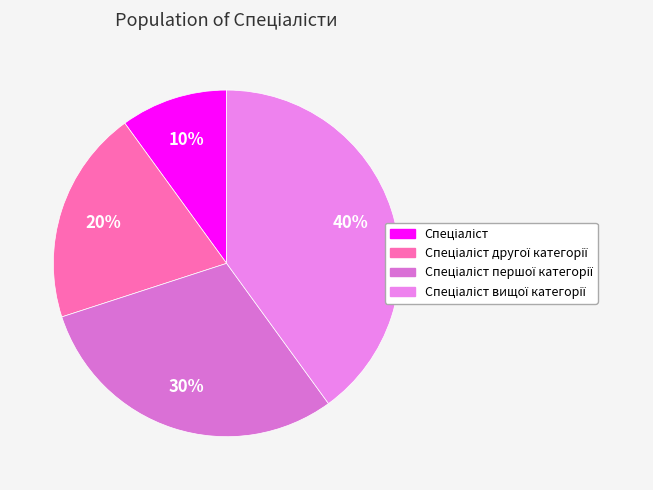

To the nearest percent, what is the average slice percentage?

25%